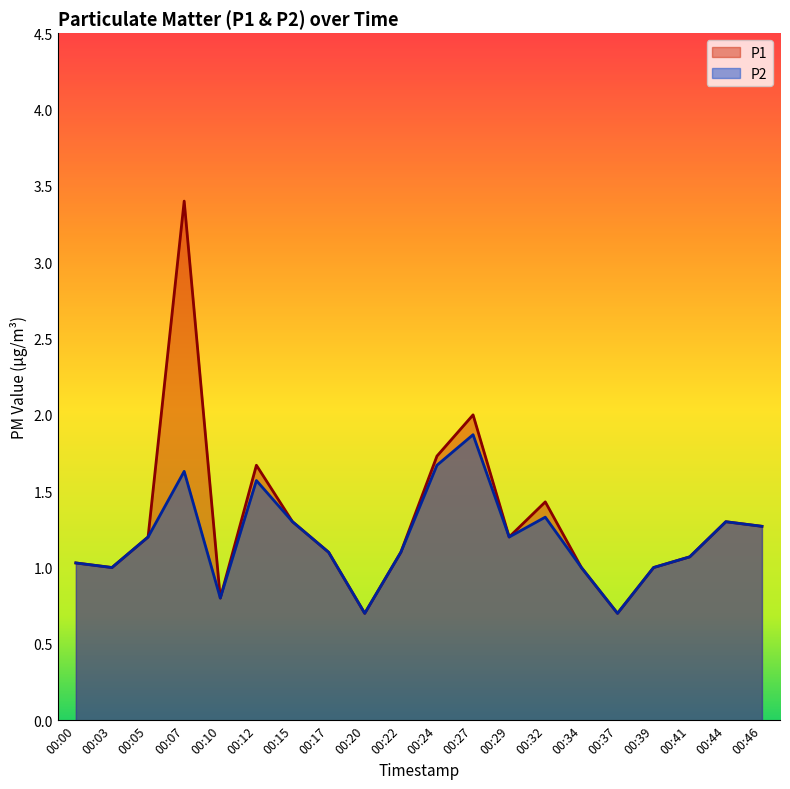

Where is P2 nearest to the value 1?

00:03